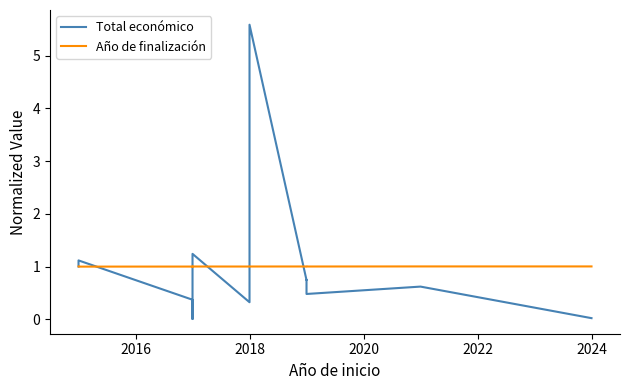

Count the Año de finalización values in the range 1 to 2.

11